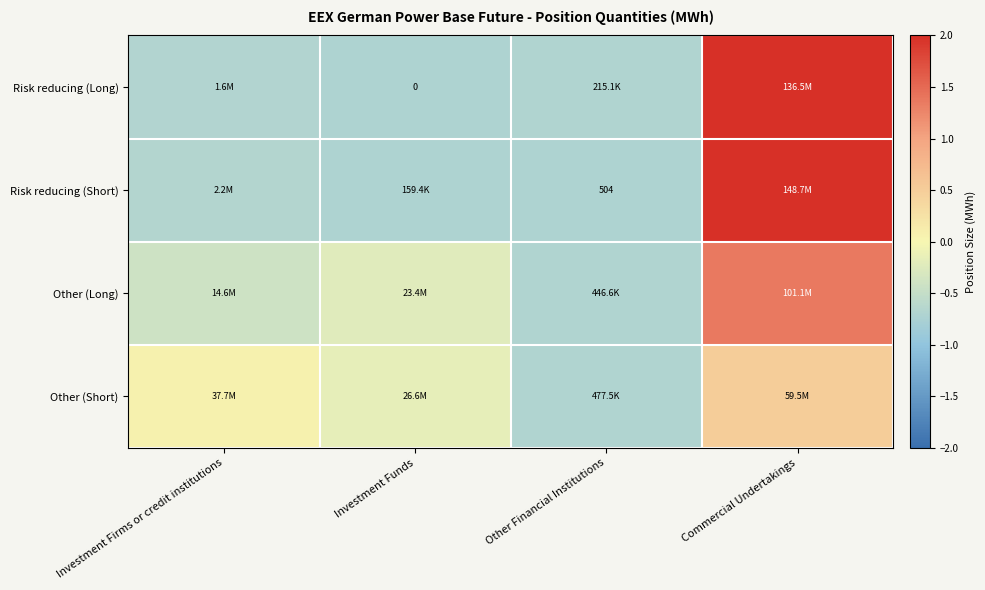

Rank the series at Investment Funds from highest to lowest value.

Other (Short), Other (Long), Risk reducing (Short), Risk reducing (Long)